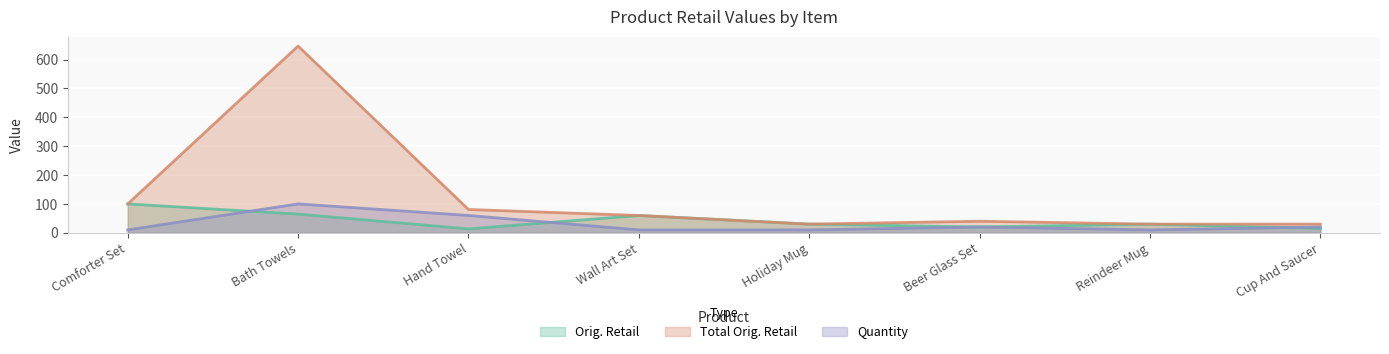

What is the maximum value shown in the chart?

646.8